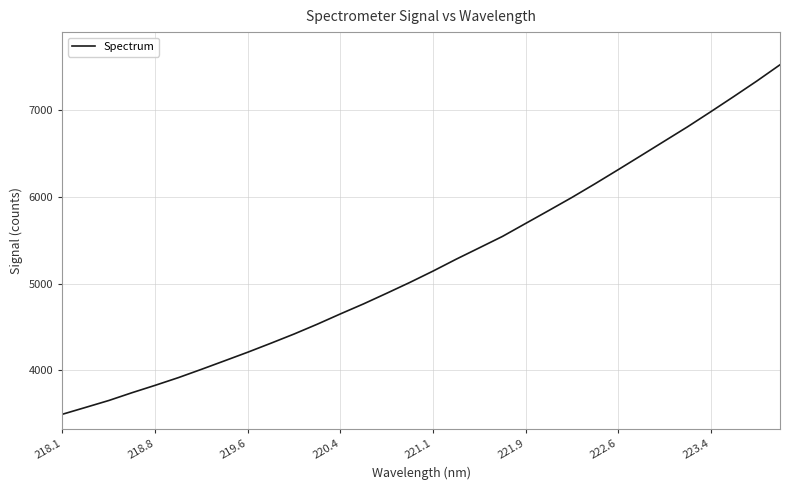

What is the difference between the maximum and minimum values?

4021.4